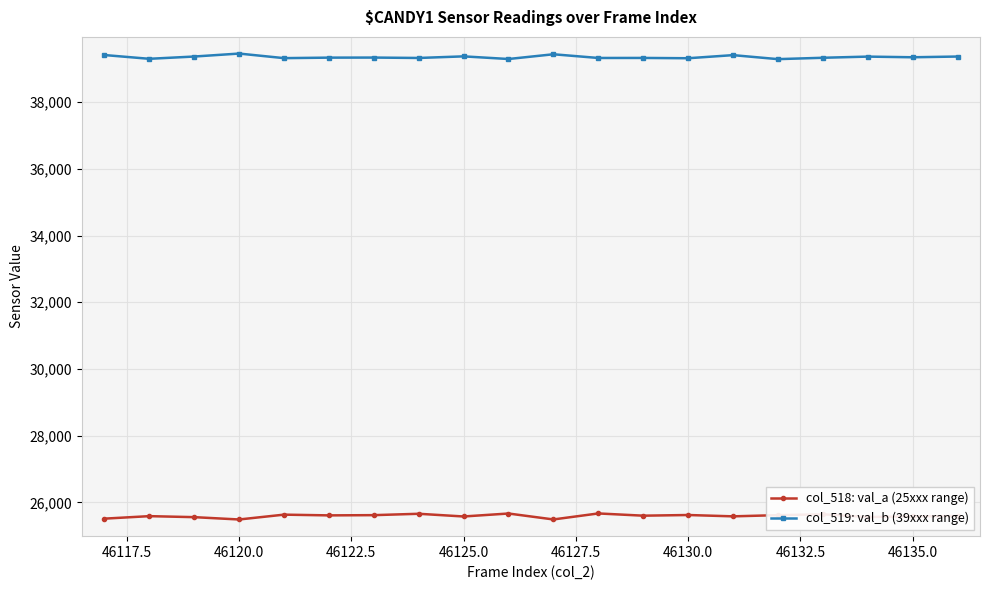

What is the value of the col_518: val_a (25xxx range) point at the 8th from the left?

25659